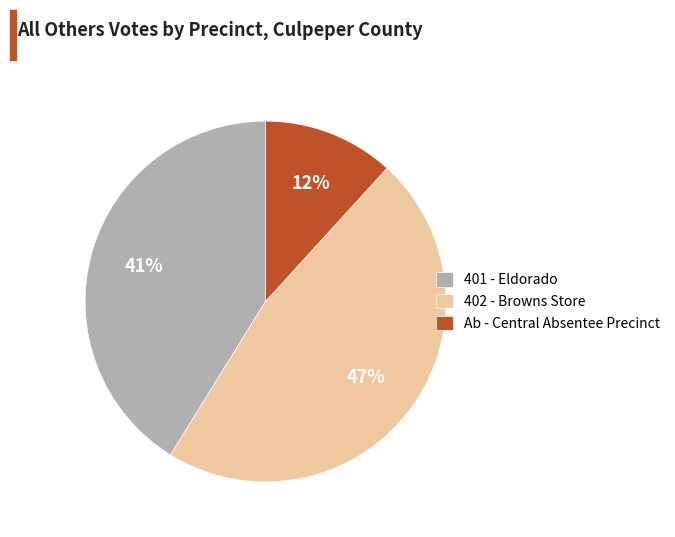

Count the number of slices in the pie.

3